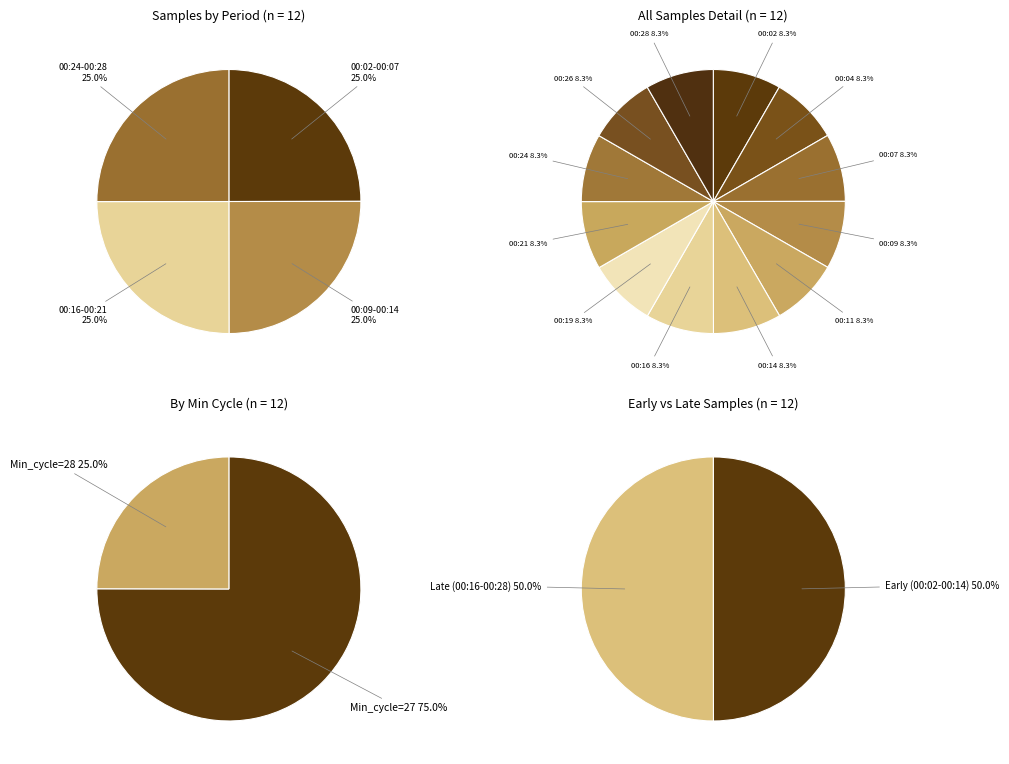

Which category has the biggest portion of the pie?

00:26